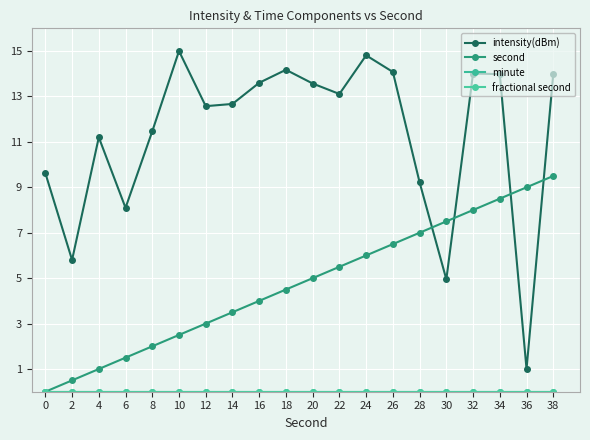

Does the chart have visible grid lines?

Yes